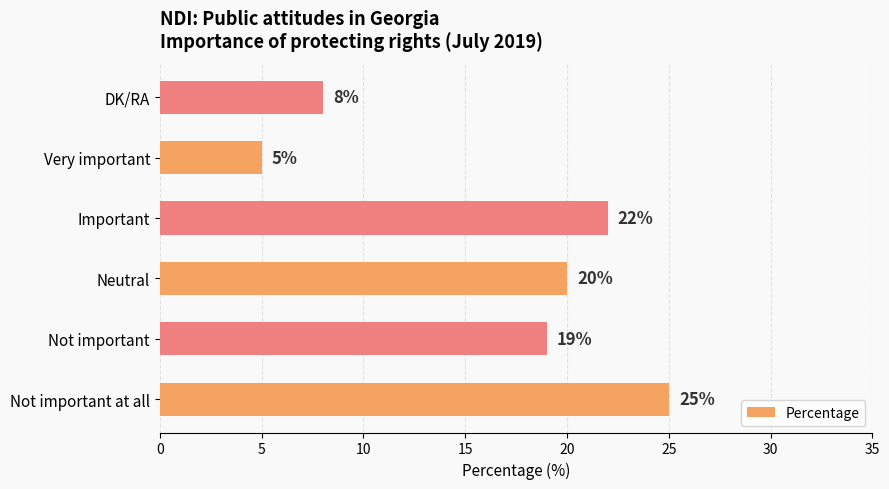

How many bars are there in total?

6